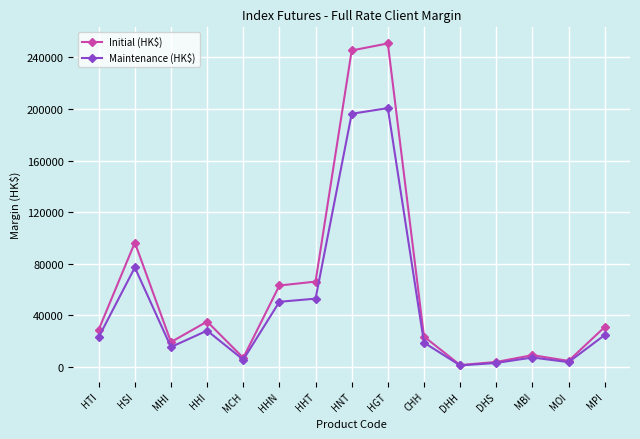

What is the label of the 1st point from the left?

HTI